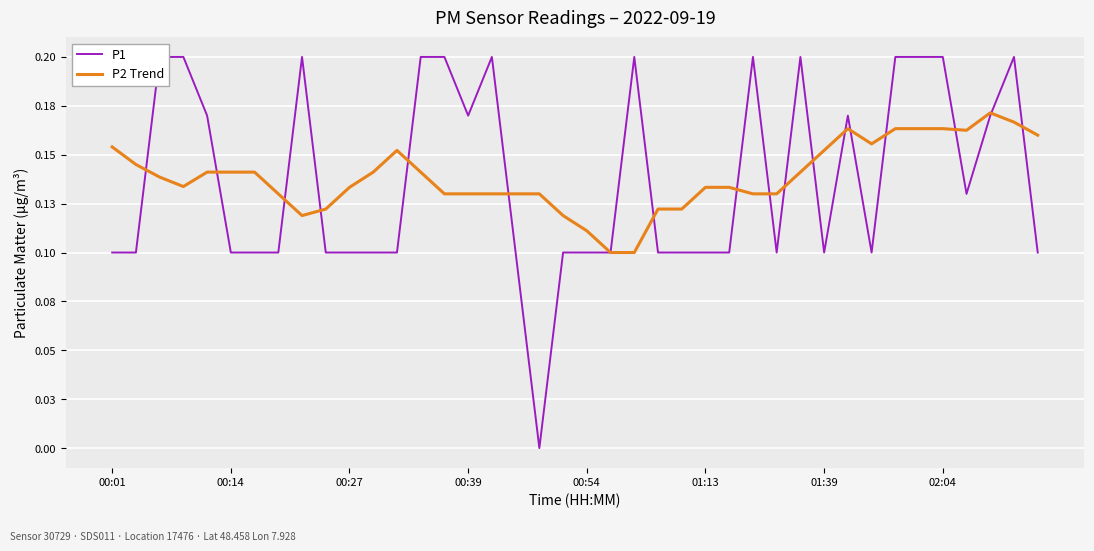

True or false: P1 has a value of 0.0 at 21.

False